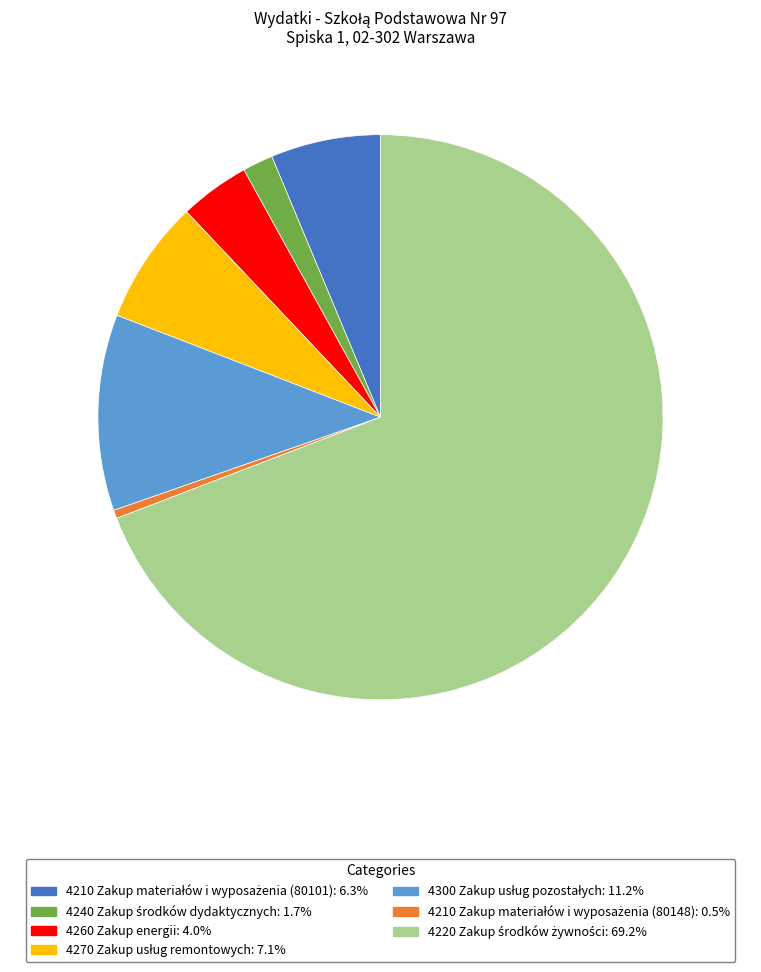

Is there a majority slice in this chart?

Yes